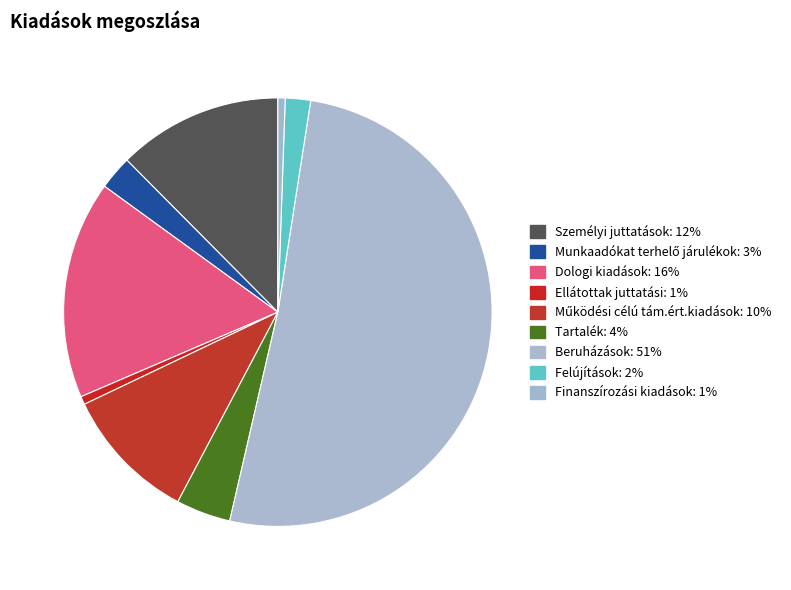

What percentage is the Felújítások slice, to the nearest percent?

2%